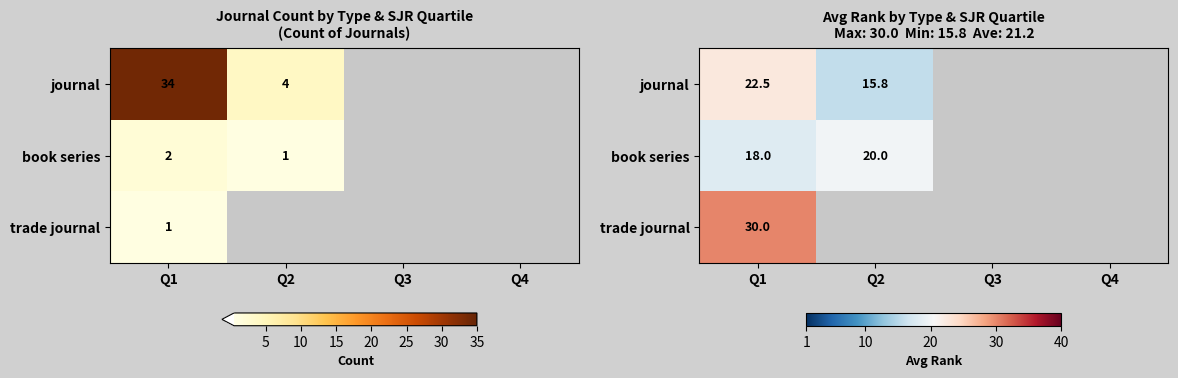

At which label is book series closest to 19?

Q1